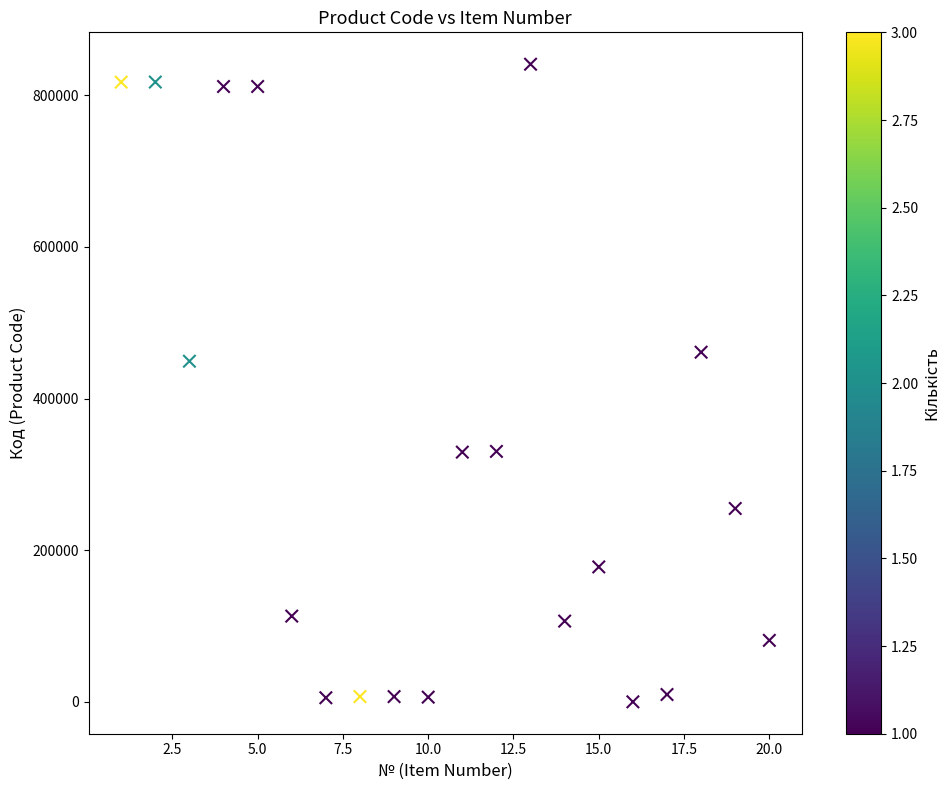

What is the range of X values (max minus min)?

19